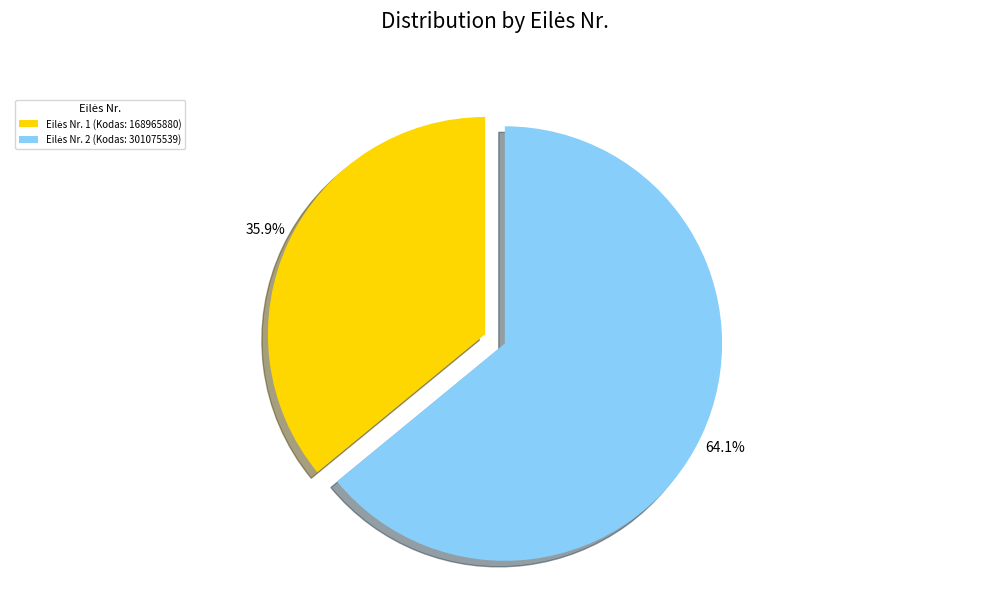

Is there a majority slice in this chart?

Yes